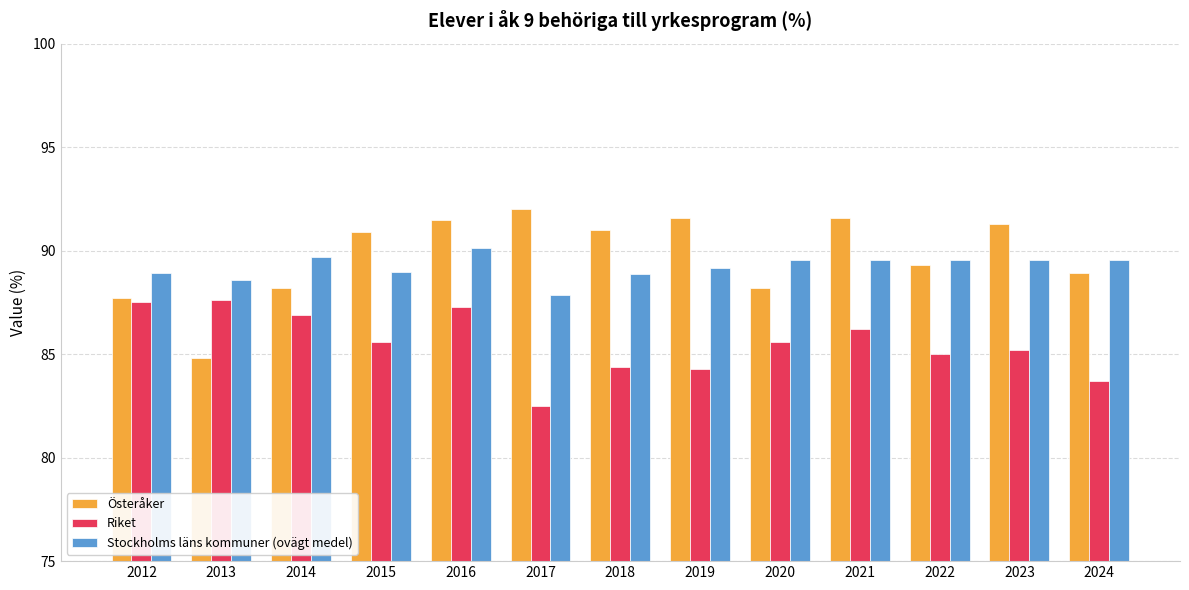

How many values in the Österåker series are below 90?

6